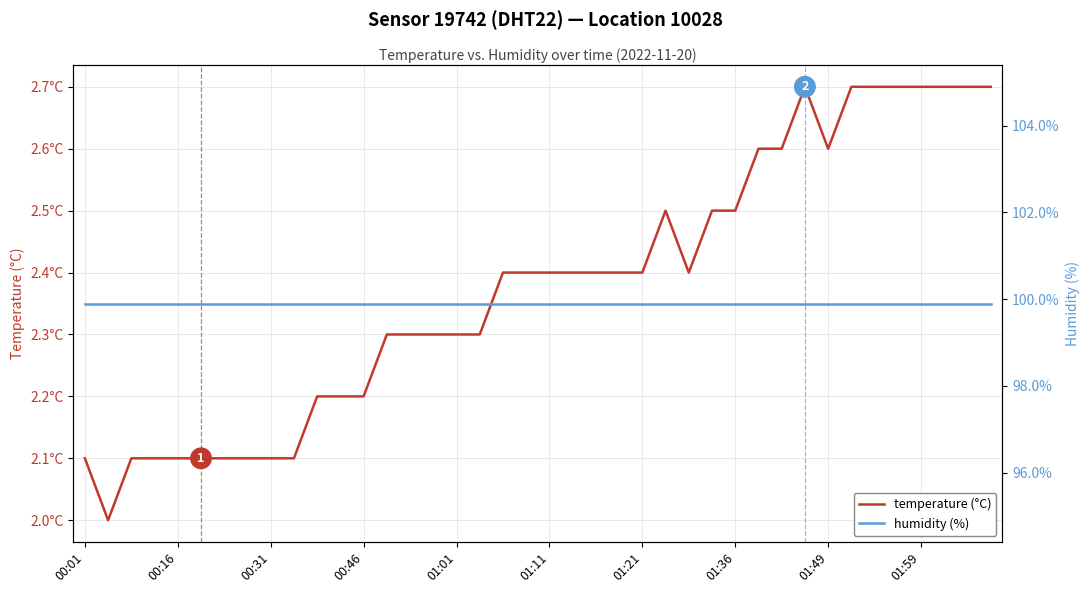

What is the label of the 3rd point from the left?

00:31